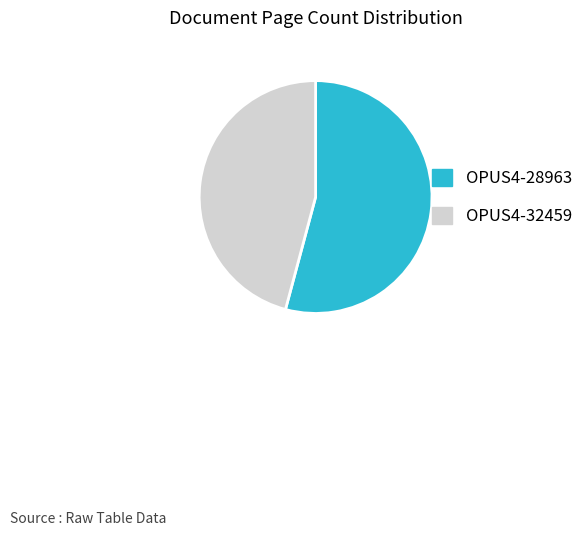

How many segments does this pie chart have?

2